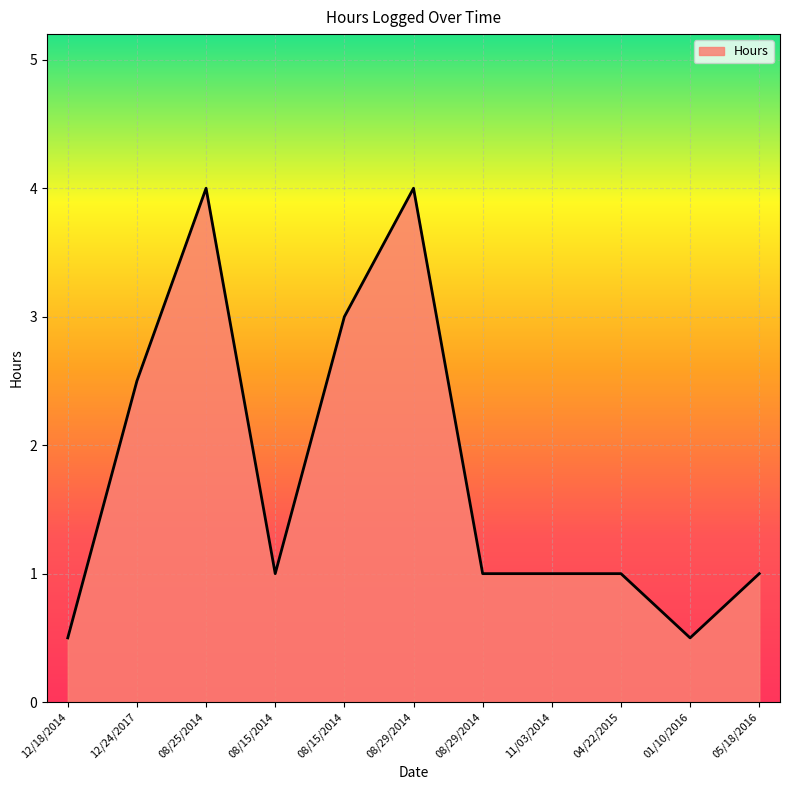

Where is the data nearest to the value 2?

12/24/2017